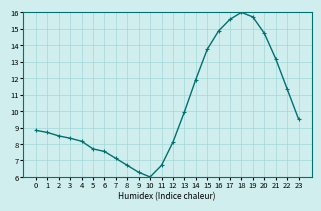

What is the change in value from 3 to 12?

-0.2